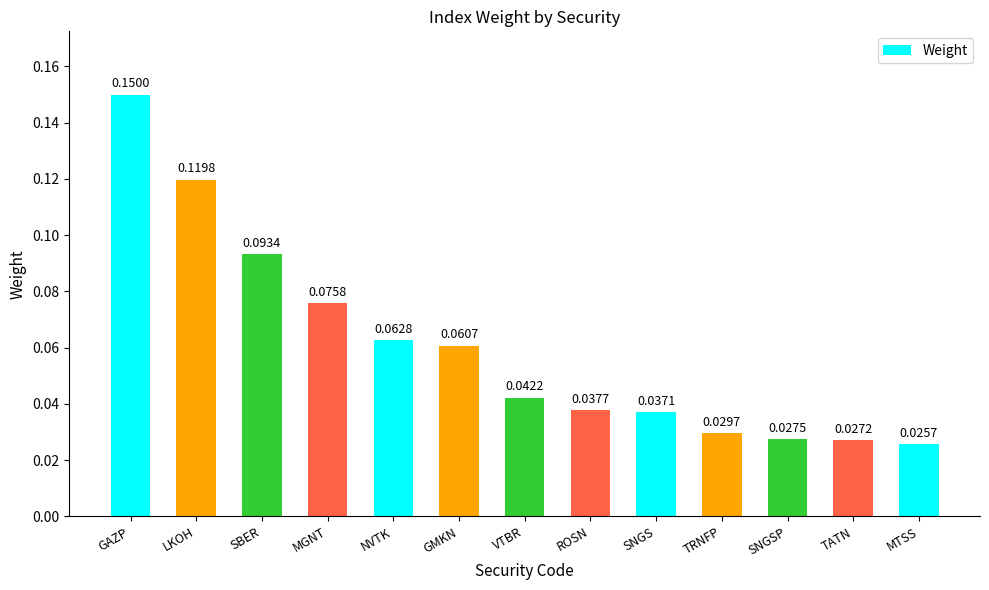

What is the label of the 4th bar from the right?

TRNFP